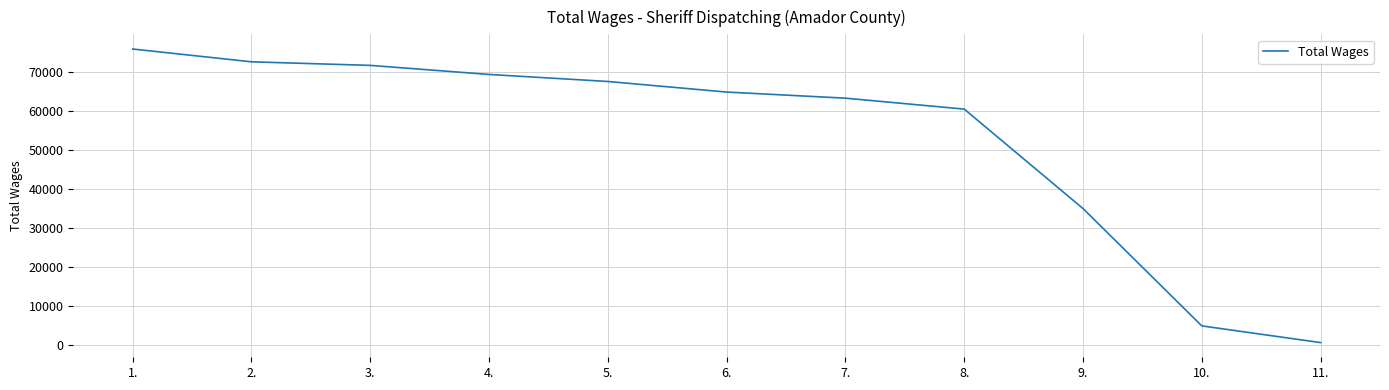

Is this an area chart (filled region under the line)?

No